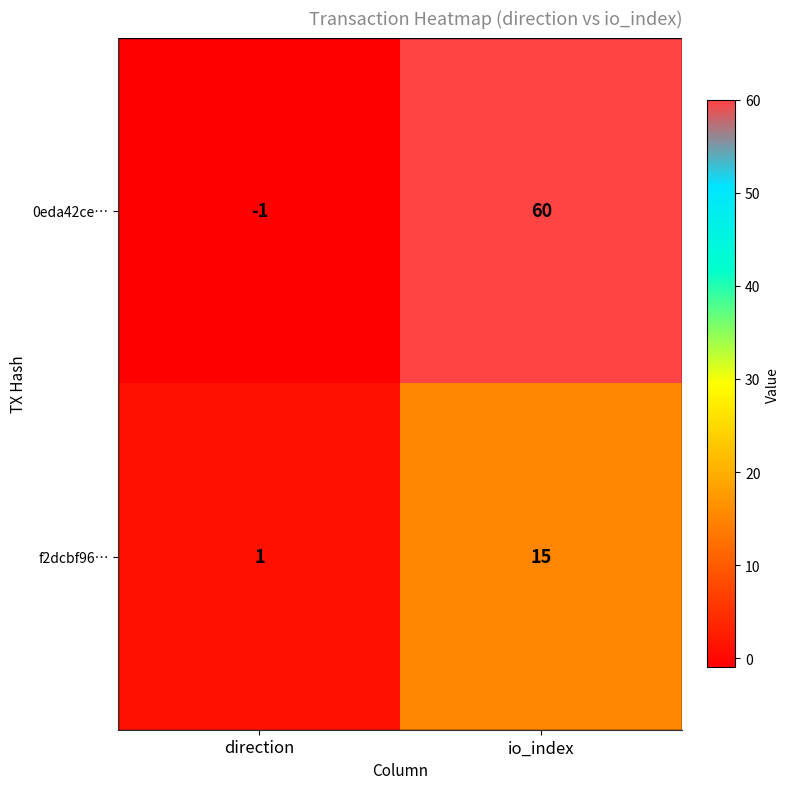

List the series in order of their overall mean, lowest first.

f2dcbf96…, 0eda42ce…